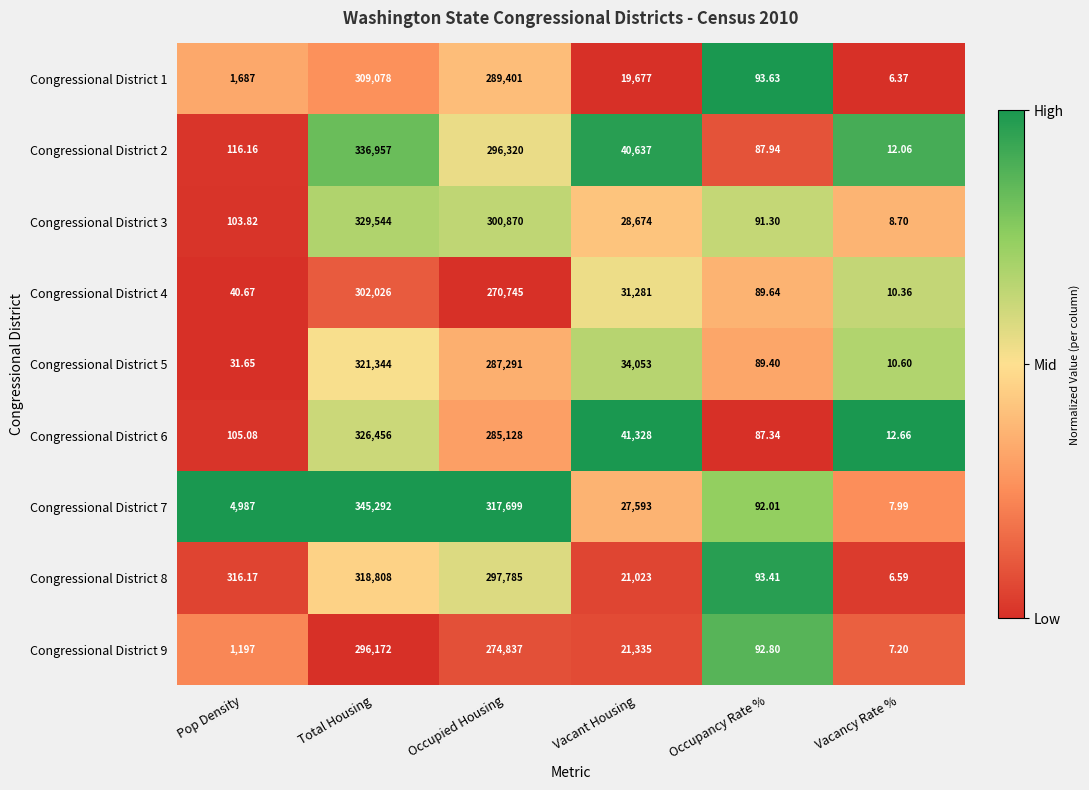

Which series has the widest spread of values?

Congressional District 7